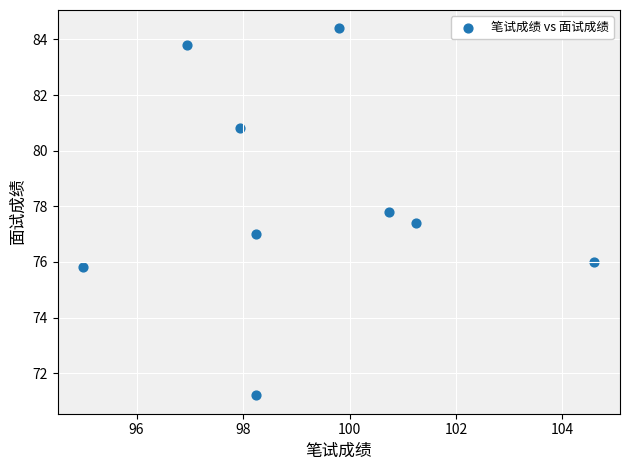

What is the range of Y values (max minus min)?

13.2